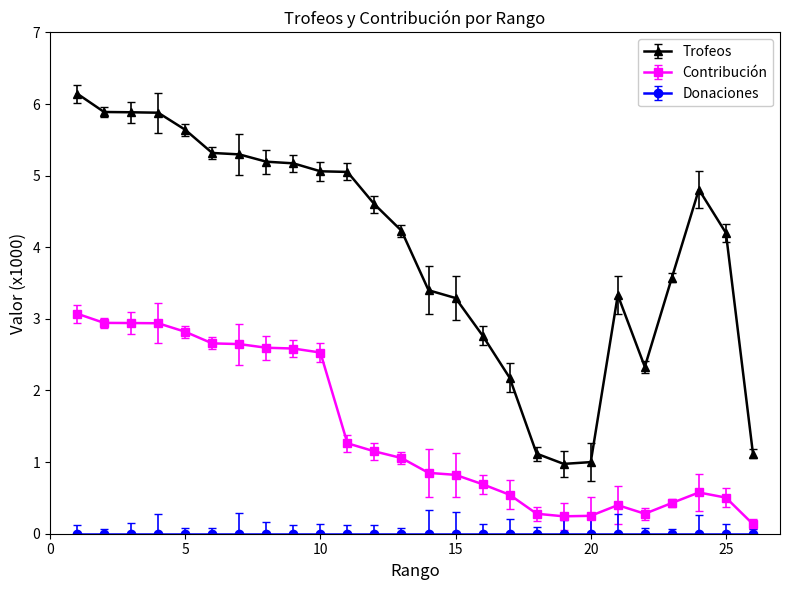

True or false: Contribución has more than 1 interior local peaks.

True